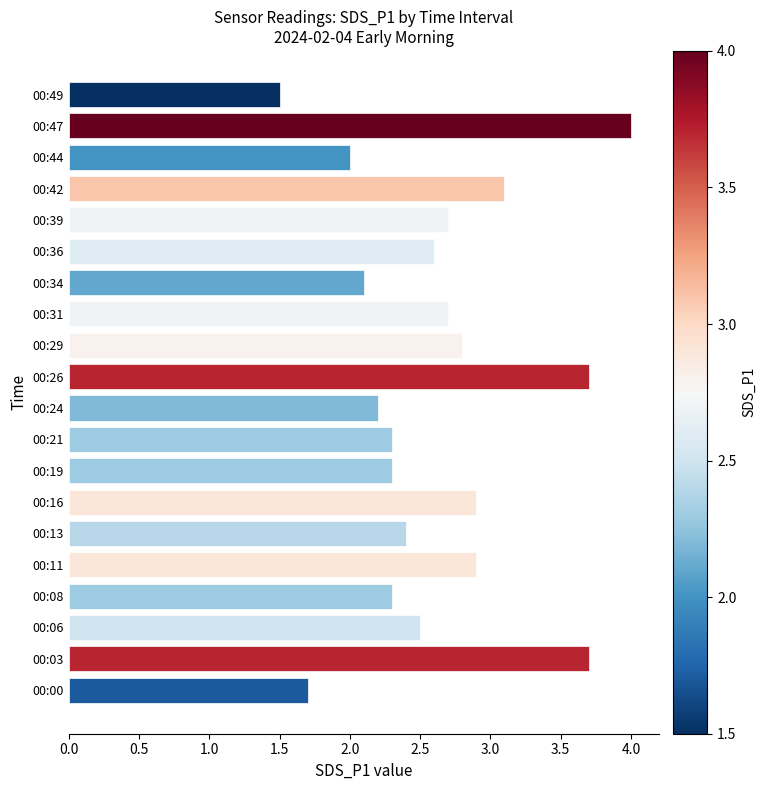

Approximately how many times larger is the value at 00:13 compared to 00:31?

0.9